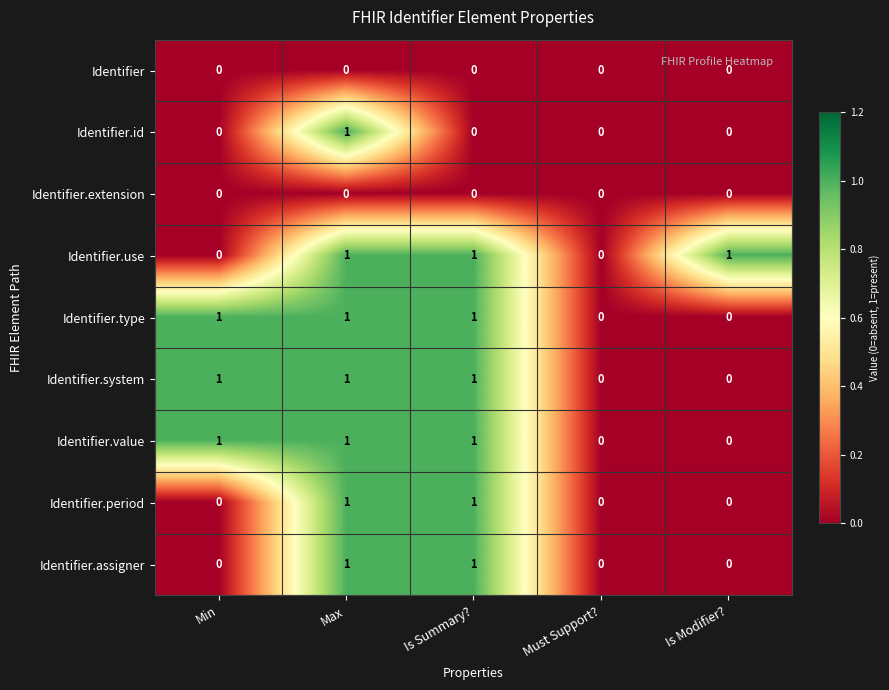

What is the sum of all Identifier.system values?

3